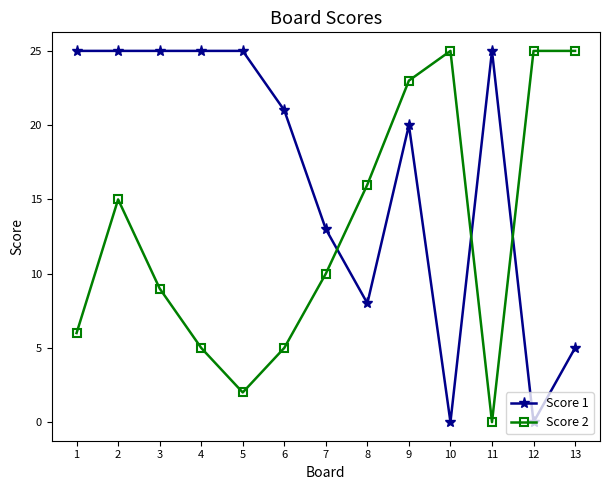

Where does the Score 2 series first go above 10?

2